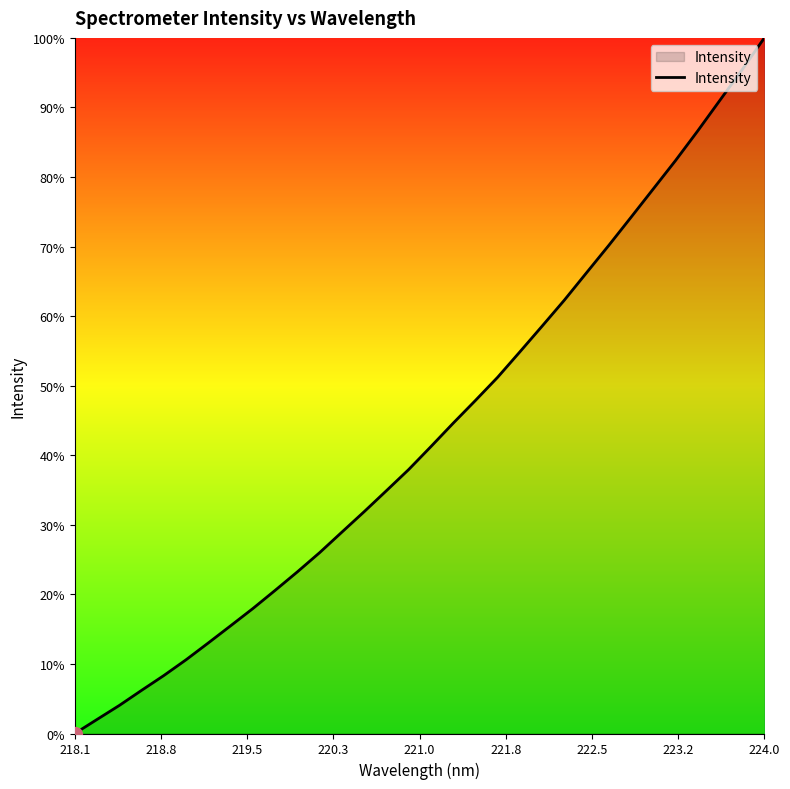

Reading left to right, list all the values displayed in this chart.

2622.9	2679.6	2736.1	2797.0	2856.8	2920.4	2988.4	3057.4	3127.0	3200.2	3274.9	3352.4	3435.1	3517.5	3602.0	3687.3	3779.8	3874.0	3965.7	4059.3	4161.9	4265.6	4370.4	4481.0	4591.3	4704.6	4818.8	4933.1	5052.7	5176.4	5299.6	5428.1